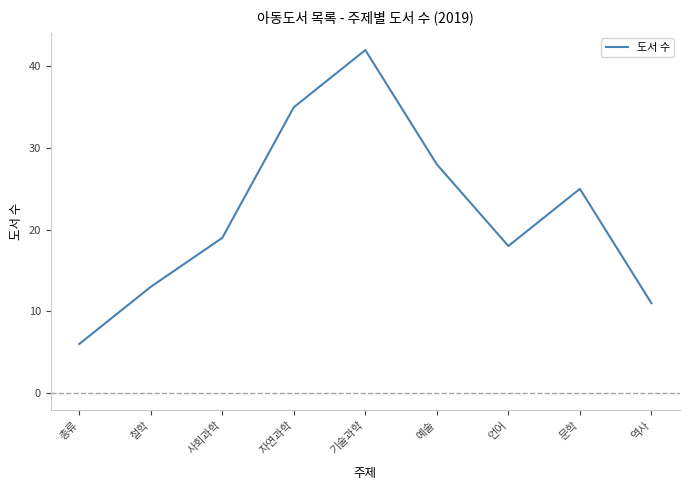

The chart shows a value of 29 at 언어. True or false?

False